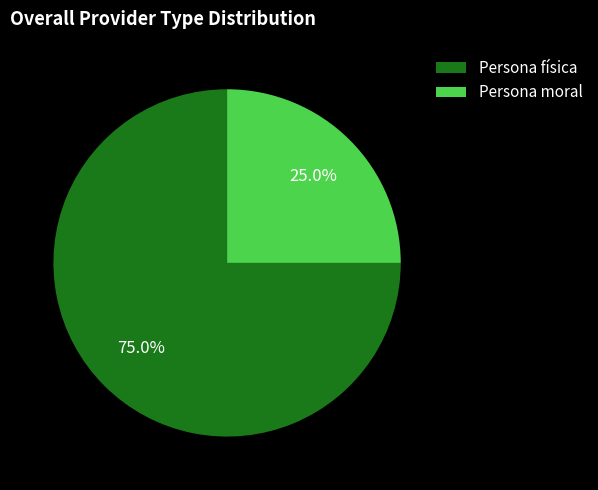

Which slice is the largest?

Persona física